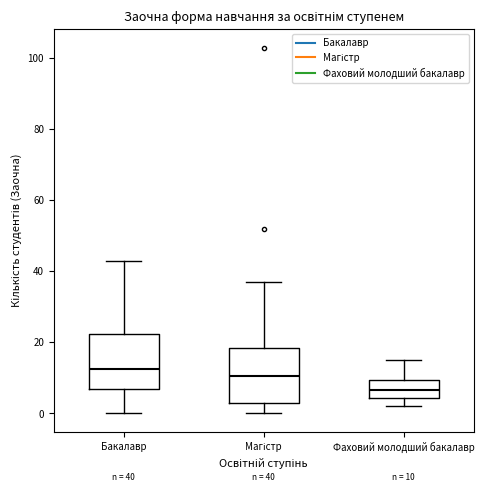

Which box's median line is the lowest?

Фаховий молодший бакалавр